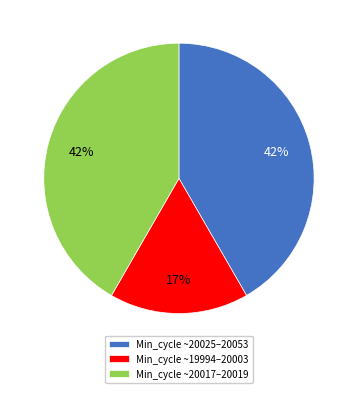

Between Min_cycle ~19994–20003 and Min_cycle ~20017–20019, which is larger?

Min_cycle ~20017–20019